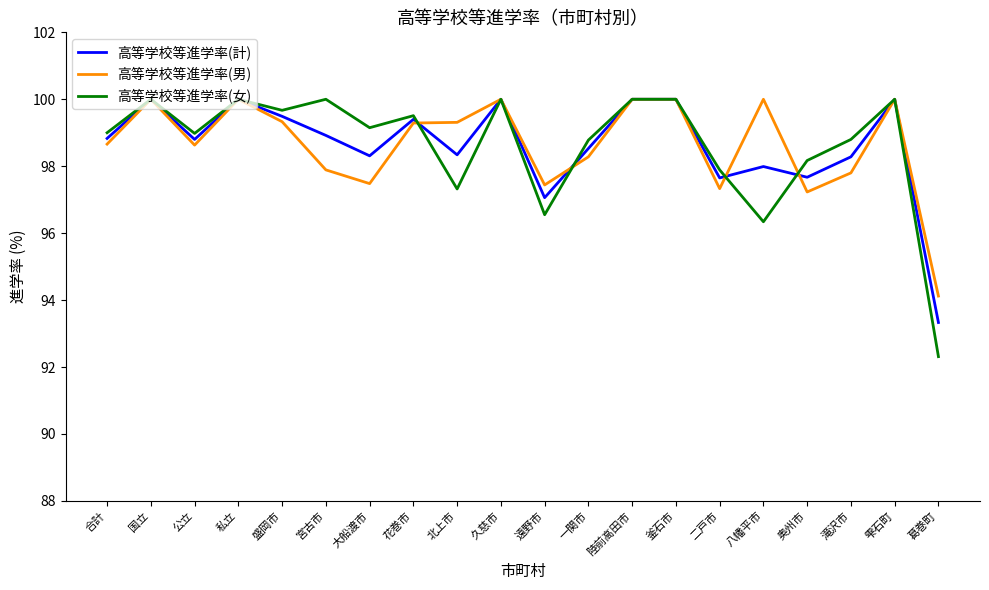

What is the sum of all 高等学校等進学率(男) values?

1972.8